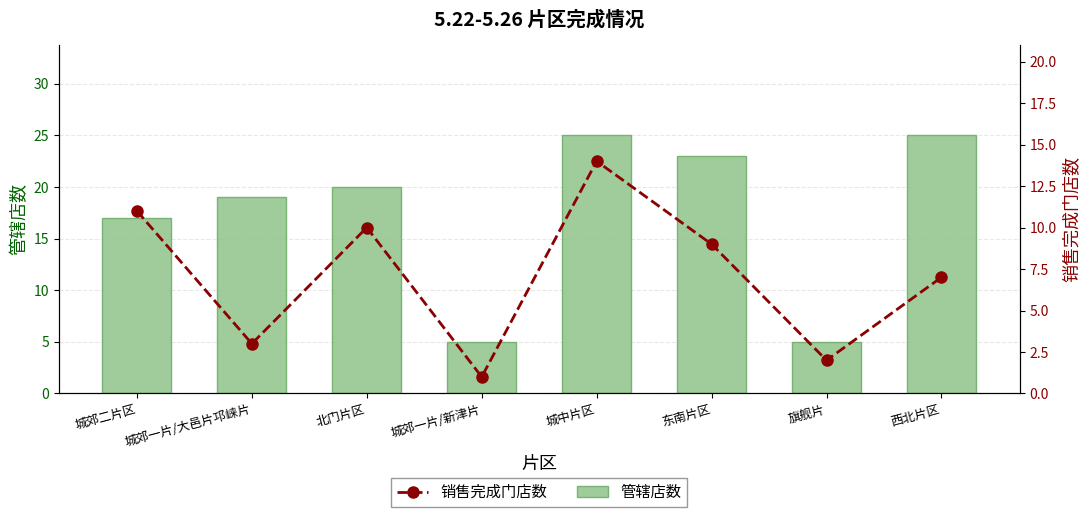

Which label corresponds to the smallest value in the chart?

城郊一片/新津片